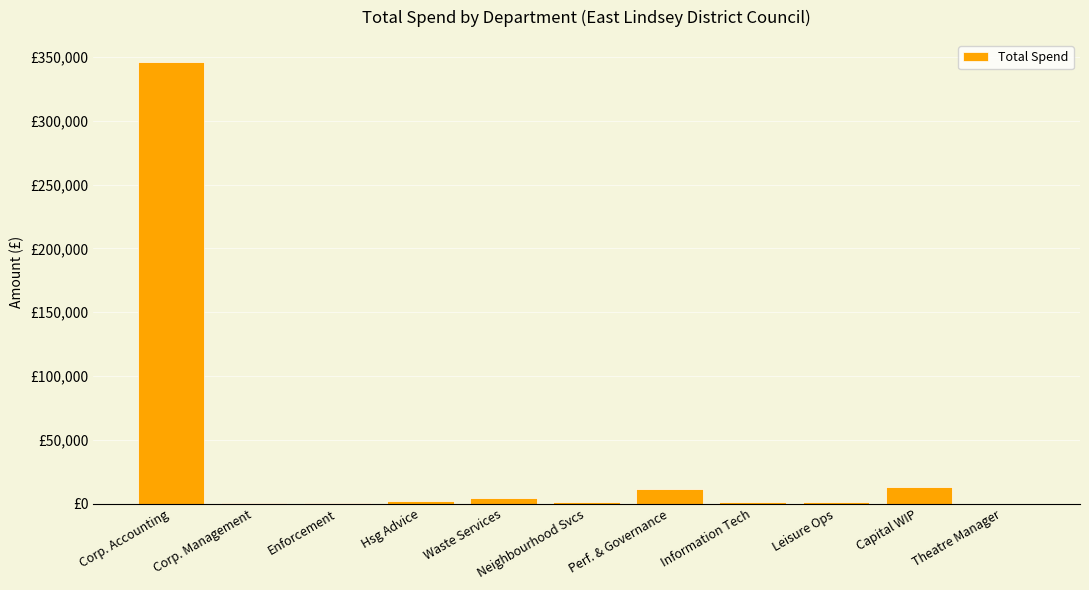

What is the average value?

34694.2